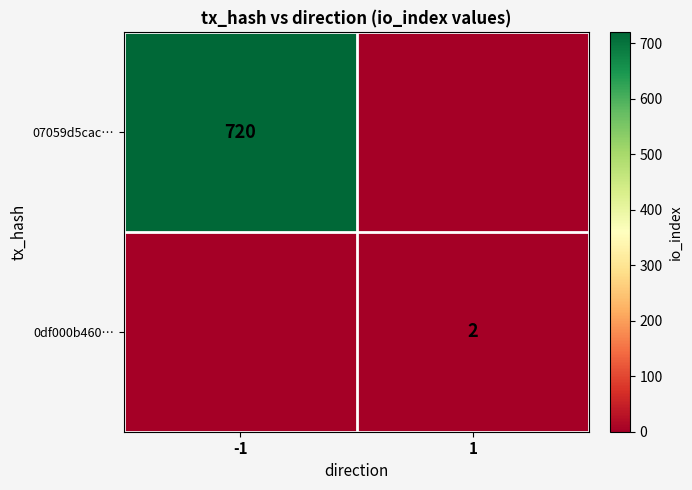

Is it true that 0df000b460… equals 2 at 1?

True